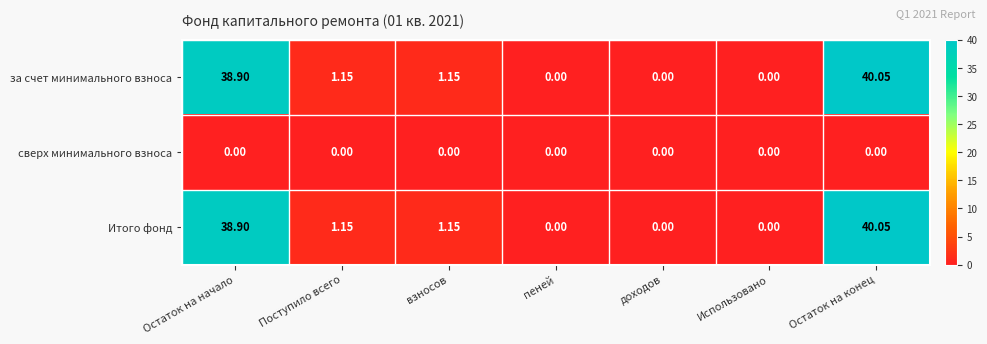

At which category is the sum across all series the highest?

Остаток на конец